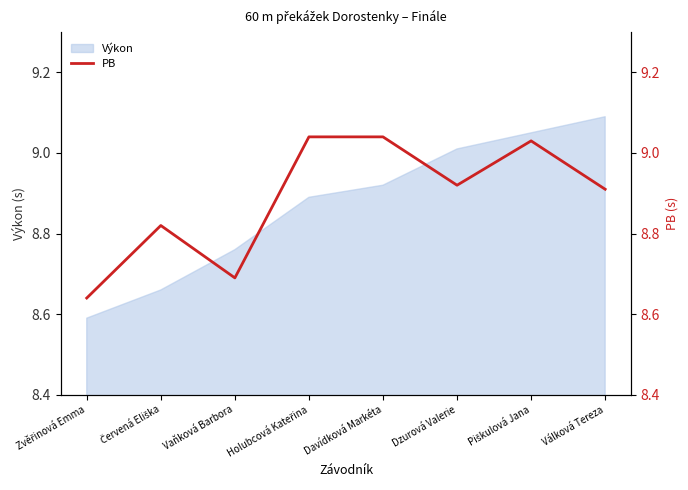

What is the label of the 3rd point from the left?

Vaňková Barbora